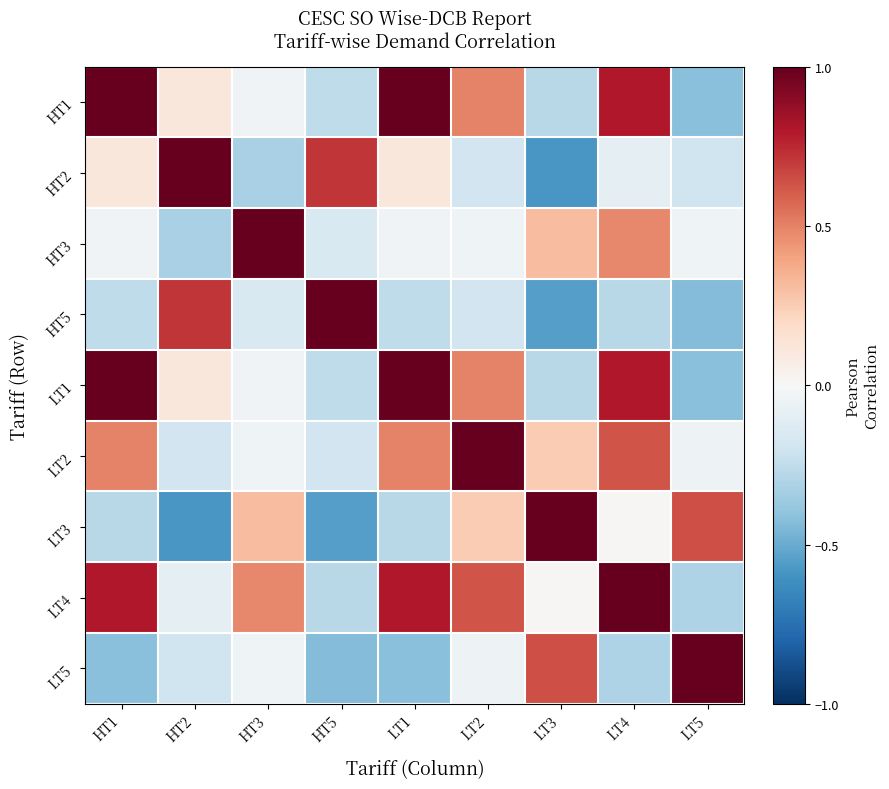

Reading right to left, transcribe all the data shown in this chart.

HT1: LT5=-0.4	LT4=0.8	LT3=-0.3	LT2=0.5	LT1=1.0	HT5=-0.3	HT3=-0.0	HT2=0.1	HT1=1.0
HT2: LT5=-0.2	LT4=-0.1	LT3=-0.6	LT2=-0.2	LT1=0.1	HT5=0.7	HT3=-0.3	HT2=1.0	HT1=0.1
HT3: LT5=-0.0	LT4=0.5	LT3=0.3	LT2=-0.0	LT1=-0.0	HT5=-0.2	HT3=1.0	HT2=-0.3	HT1=-0.0
HT5: LT5=-0.4	LT4=-0.3	LT3=-0.6	LT2=-0.2	LT1=-0.3	HT5=1.0	HT3=-0.2	HT2=0.7	HT1=-0.3
LT1: LT5=-0.4	LT4=0.8	LT3=-0.3	LT2=0.5	LT1=1.0	HT5=-0.3	HT3=-0.0	HT2=0.1	HT1=1.0
LT2: LT5=-0.1	LT4=0.6	LT3=0.3	LT2=1.0	LT1=0.5	HT5=-0.2	HT3=-0.0	HT2=-0.2	HT1=0.5
LT3: LT5=0.6	LT4=0.0	LT3=1.0	LT2=0.3	LT1=-0.3	HT5=-0.6	HT3=0.3	HT2=-0.6	HT1=-0.3
LT4: LT5=-0.3	LT4=1.0	LT3=0.0	LT2=0.6	LT1=0.8	HT5=-0.3	HT3=0.5	HT2=-0.1	HT1=0.8
LT5: LT5=1.0	LT4=-0.3	LT3=0.6	LT2=-0.1	LT1=-0.4	HT5=-0.4	HT3=-0.0	HT2=-0.2	HT1=-0.4